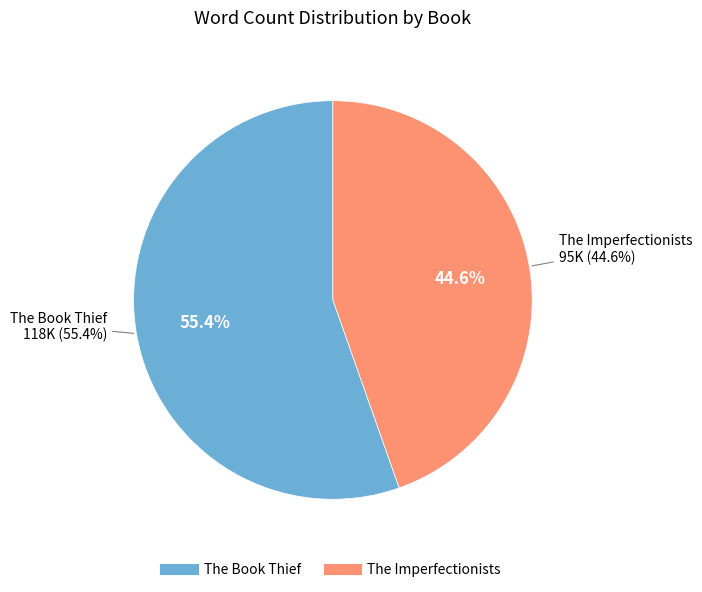

What percentage is the The Imperfectionists slice, to the nearest percent?

45%